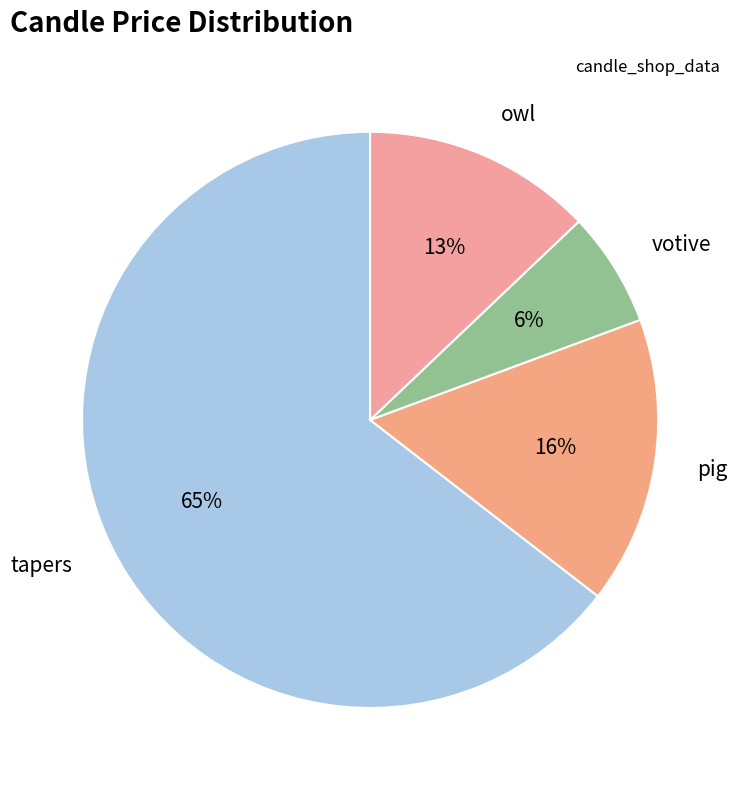

How many segments does this pie chart have?

4